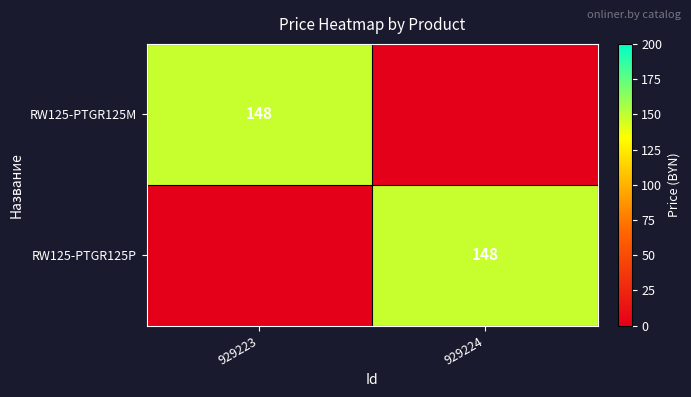

What is the total value across all series at 929223?

148